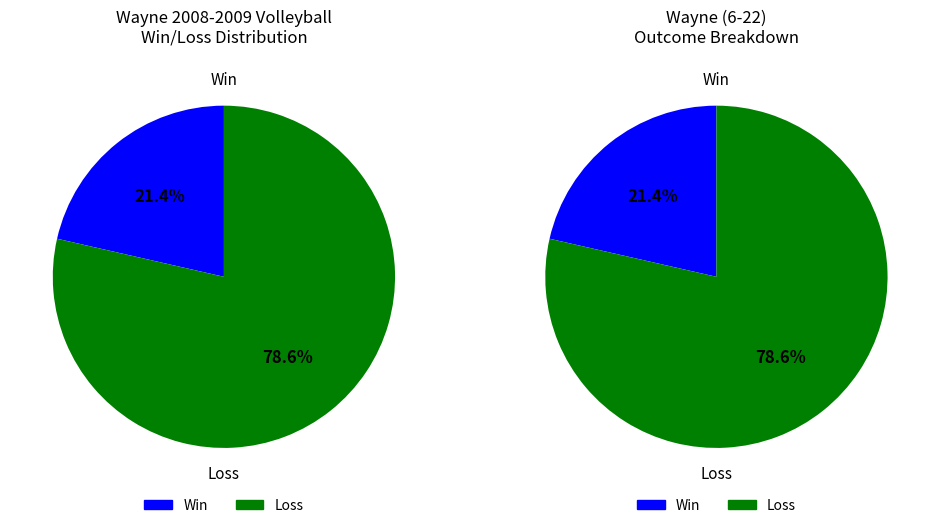

Which has a higher value, W or L?

L